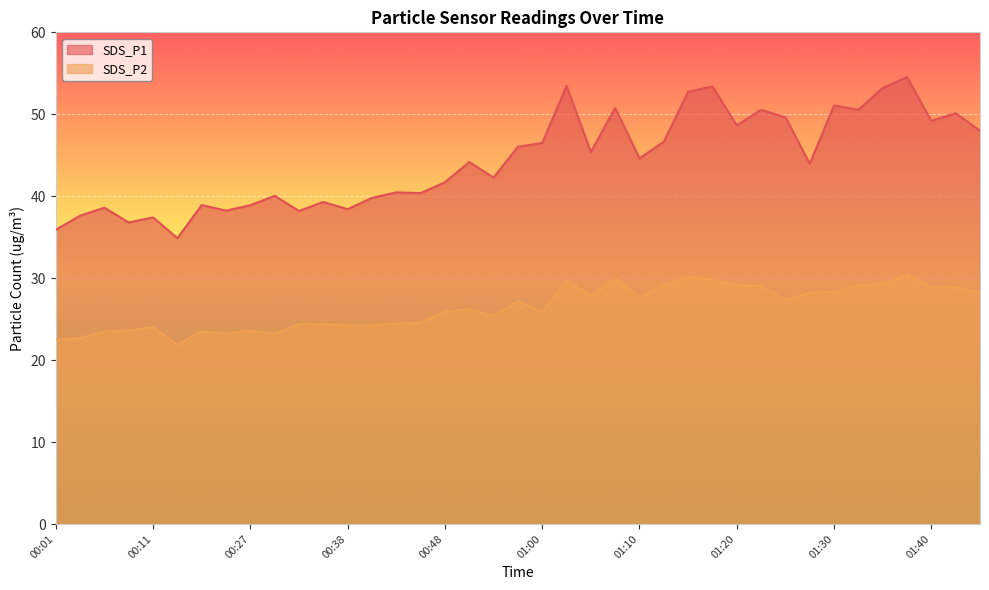

At 00:48, list the series in order from smallest to largest.

SDS_P2, SDS_P1